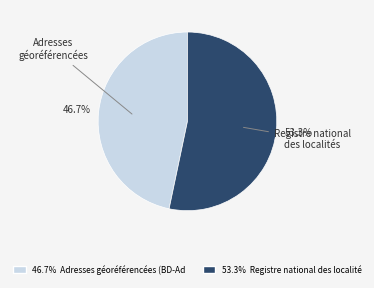

To the nearest percent, what is the average slice percentage?

50%